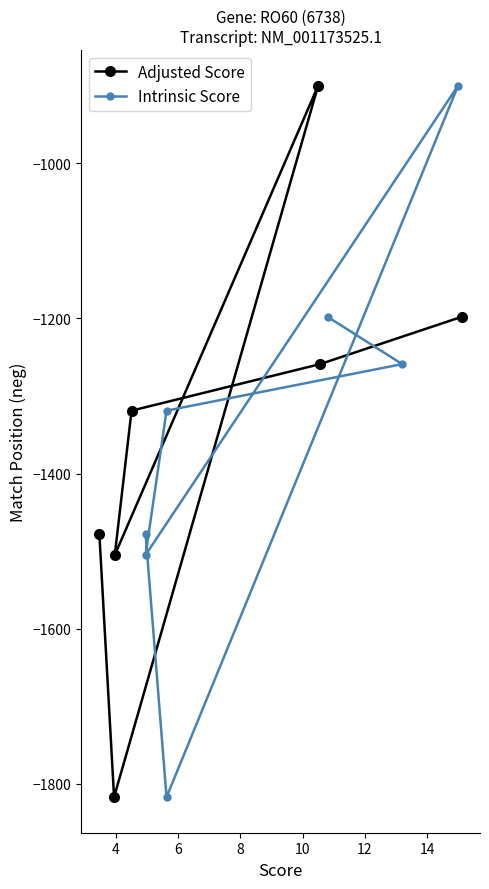

Does the chart display data point markers on the line(s)?

Yes